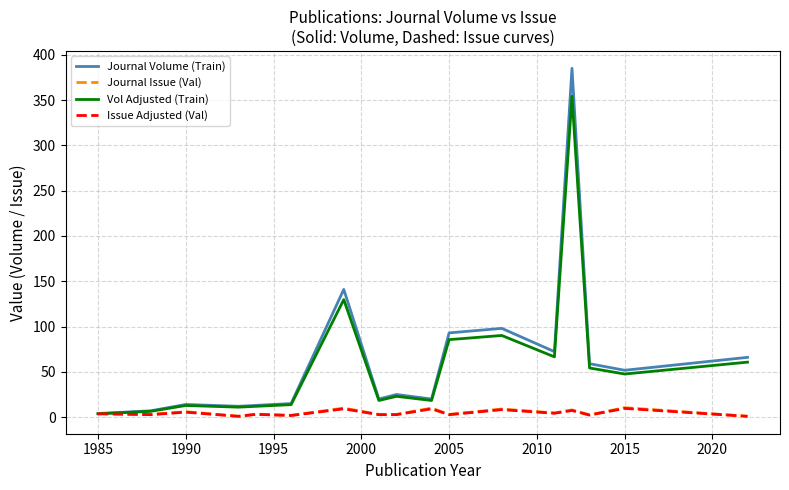

Which series has the largest range (max minus min)?

Journal Volume (Train)